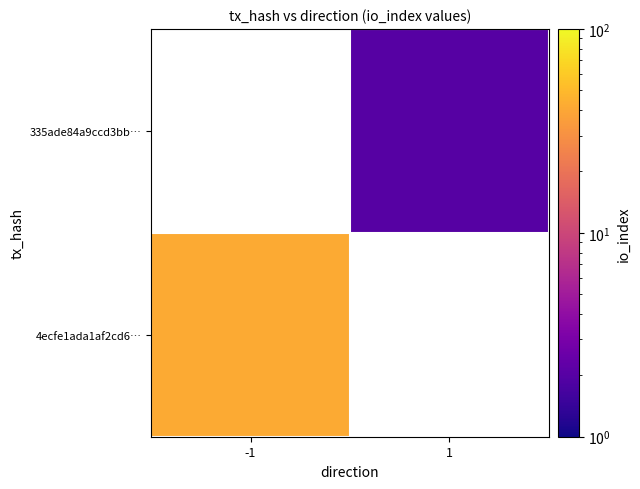

The value of 4ecfe1ada1af2cd6… at -1 is 70.5. True or false?

False